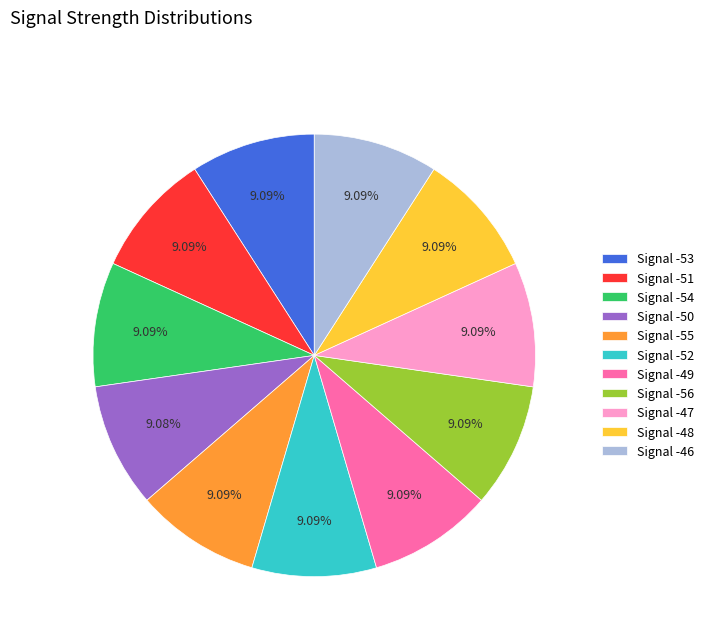

Is the sum of Signal -47 and Signal -50 greater than half?

No